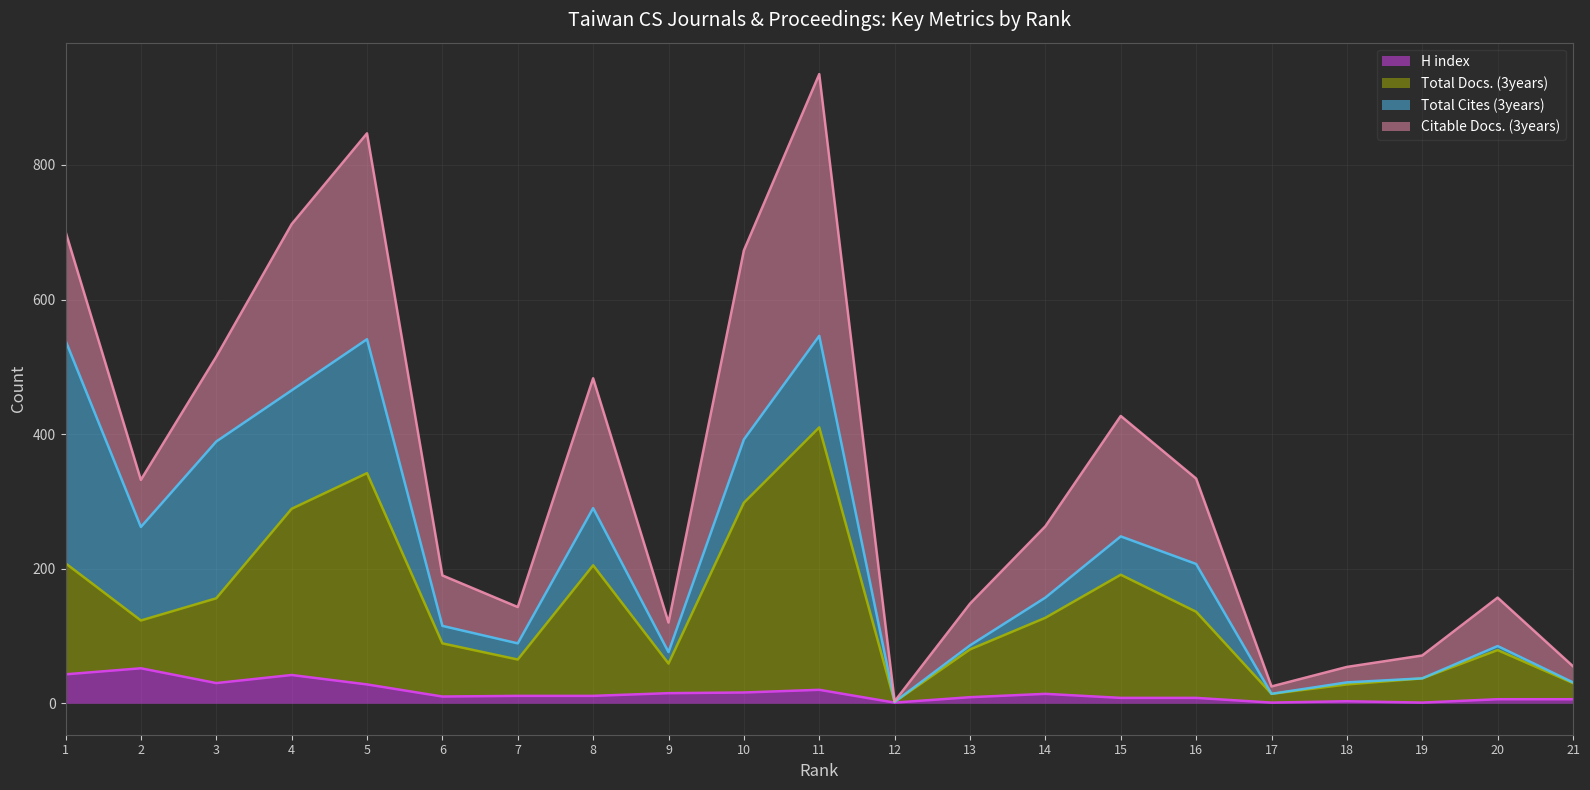

What is the highest value of the H index series?

52